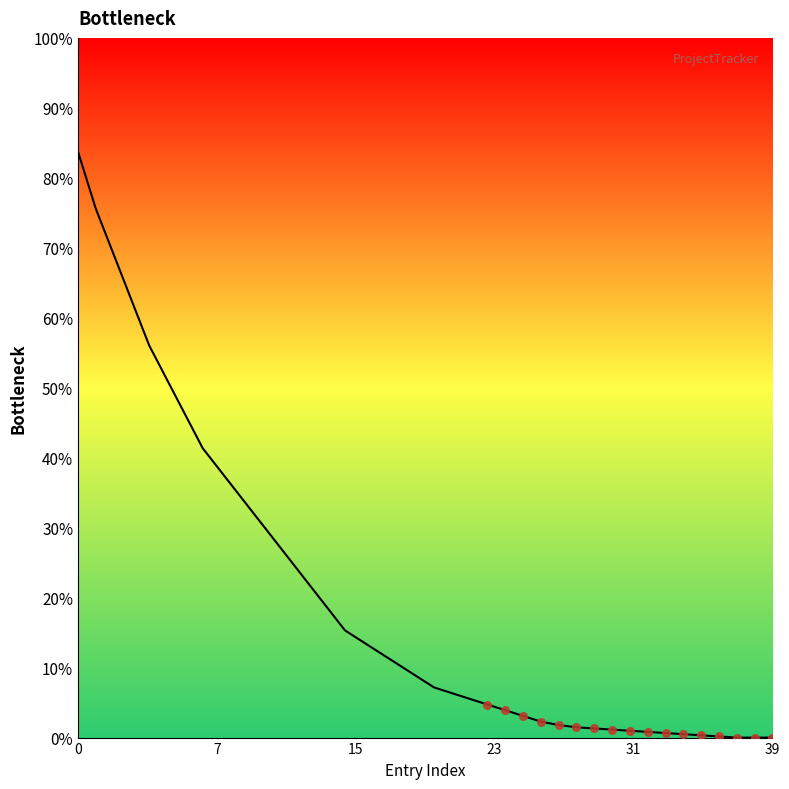

What is the difference between the maximum and minimum values?

83.7